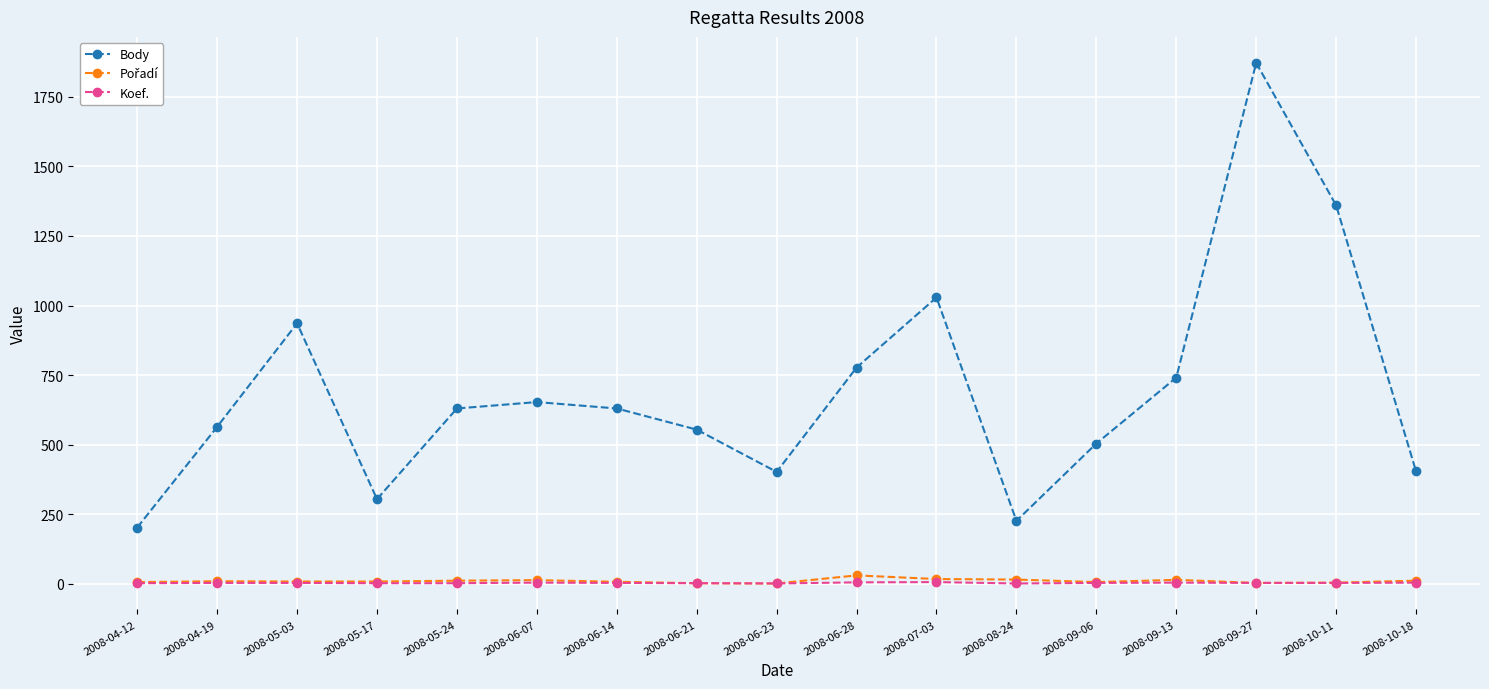

Where is the first local maximum for Body?

2008-05-03